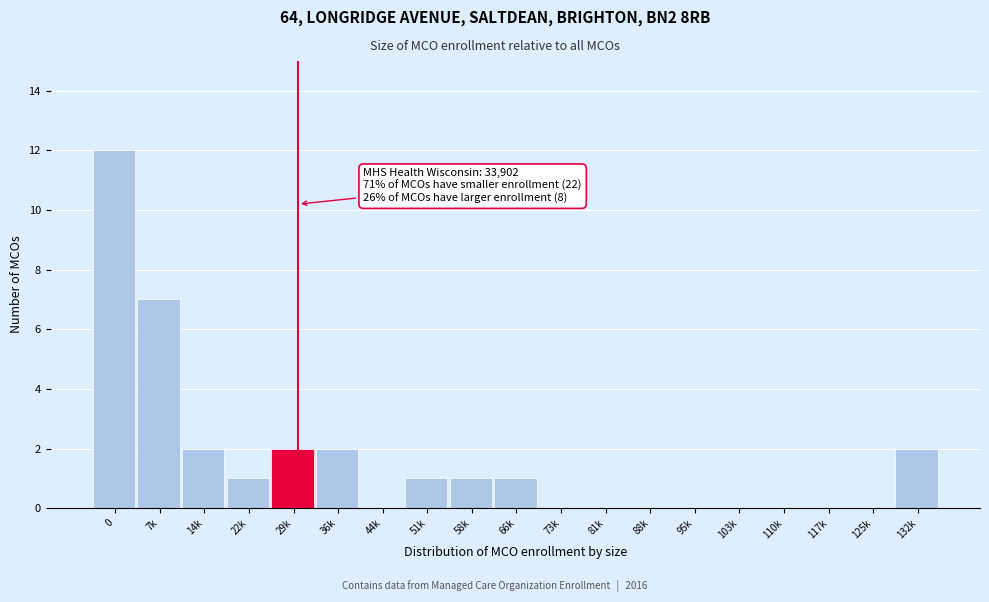

Reading right to left, list all the values displayed in this chart.

132k=2	125k=0	117k=0	110k=0	103k=0	95k=0	88k=0	81k=0	73k=0	66k=1	58k=1	51k=1	44k=0	36k=2	29k=2	22k=1	14k=2	7k=7	0=12